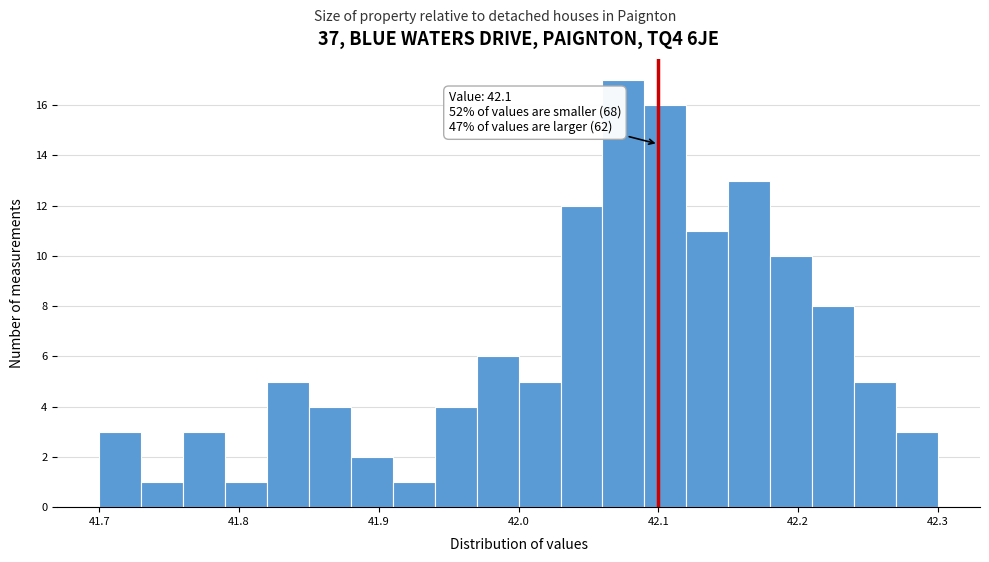

Around what value on the x-axis is the tallest bar? Give the approximate position of its centre, as read against the axis.

42.08